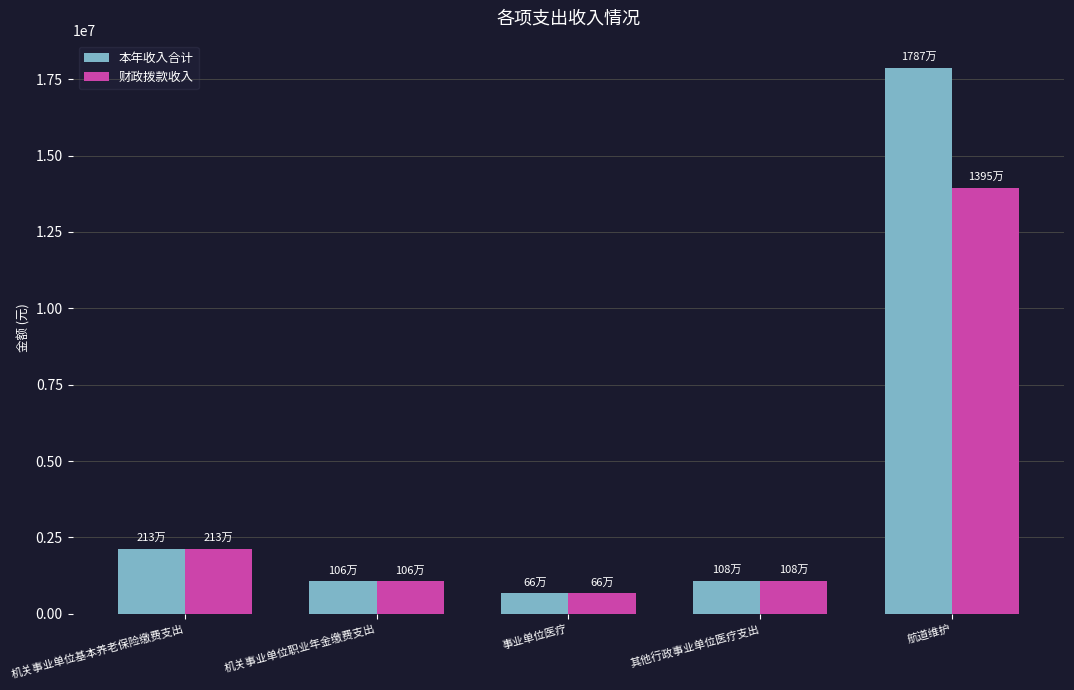

How many data points in 财政拨款收入 are less than 1081000?

2